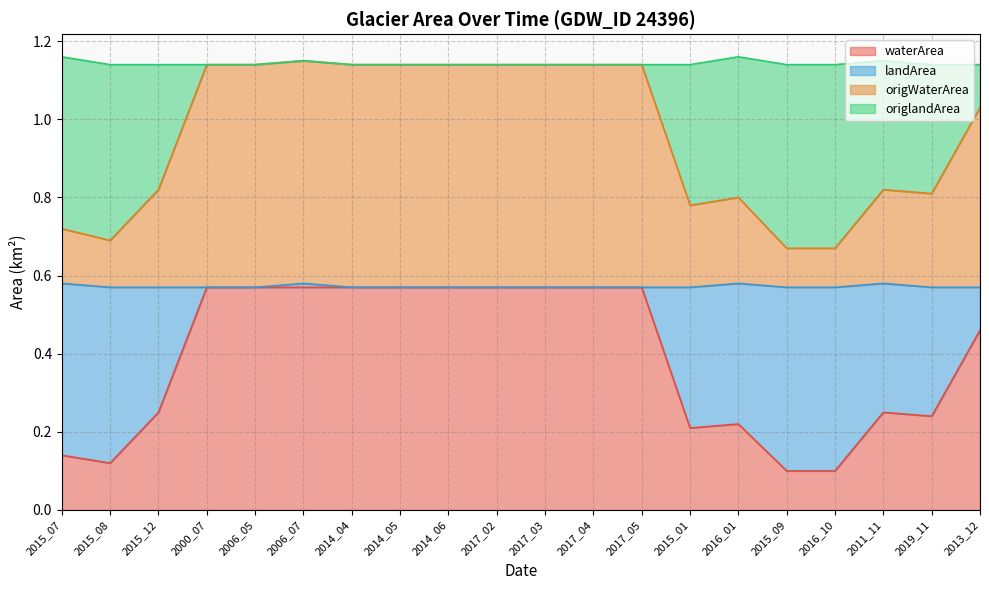

Is it true that waterArea equals 0.2 at 2015_12?

True